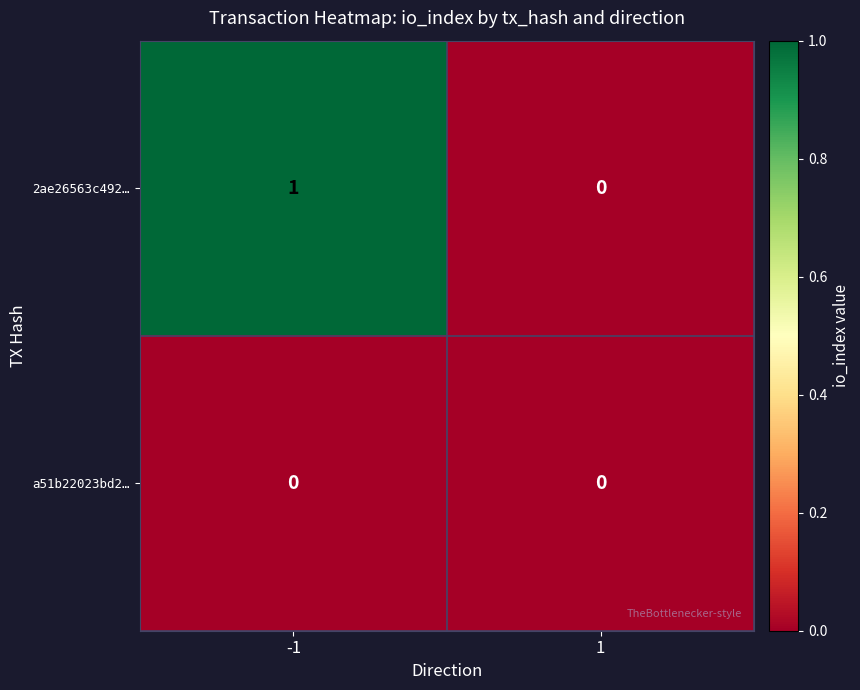

How many values in the 2ae26563c492… series are below 1?

1